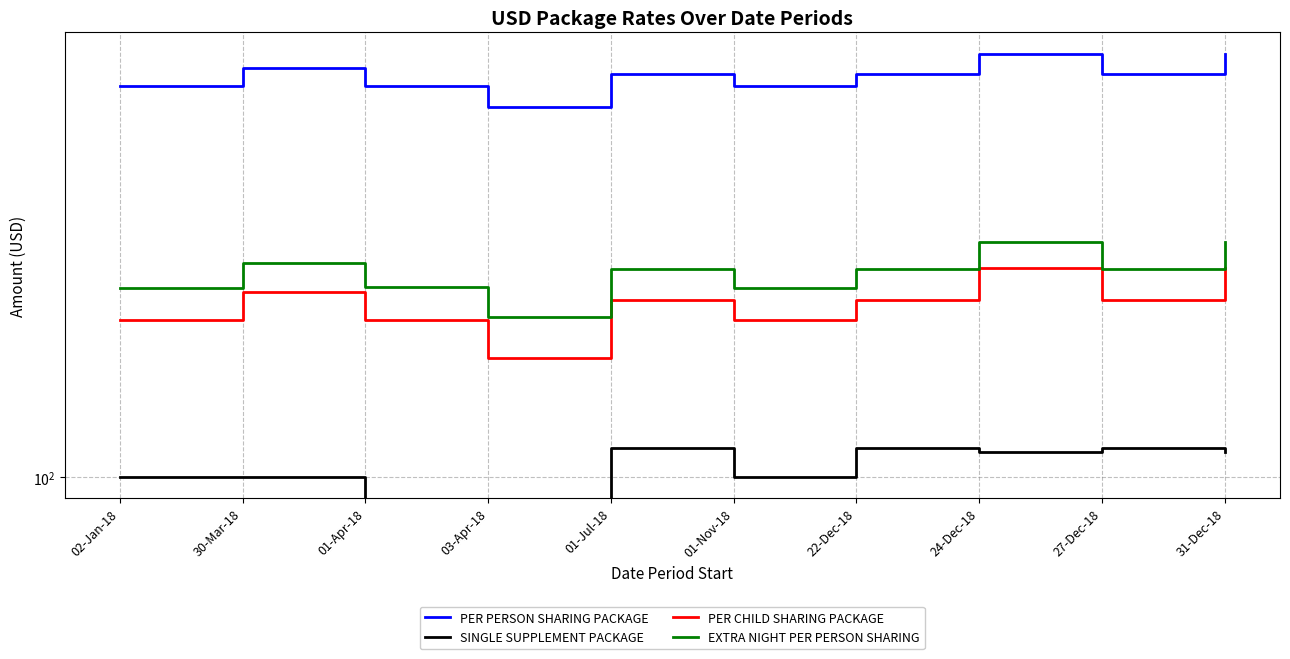

Which series has the largest total across all categories?

PER PERSON SHARING PACKAGE